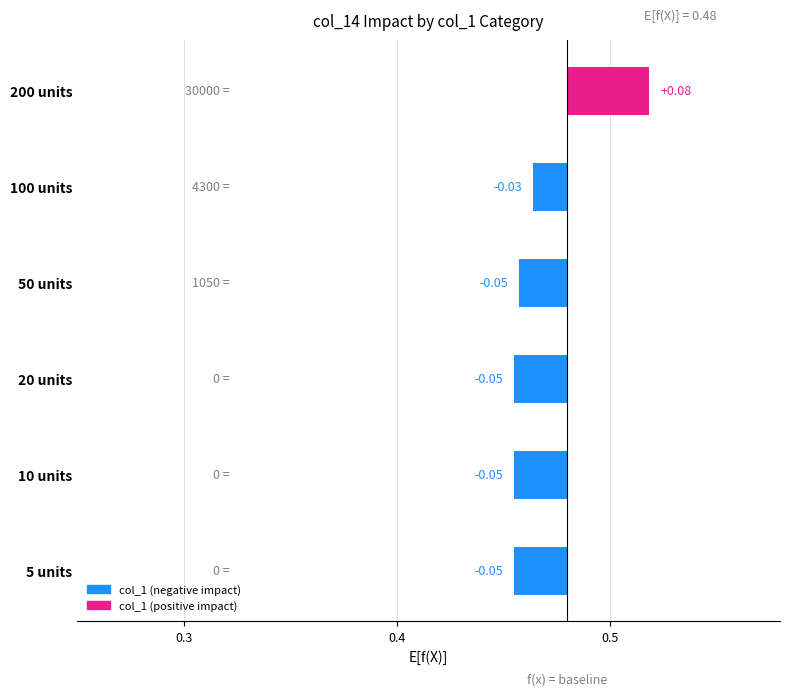

Count the number of data series in this chart.

1